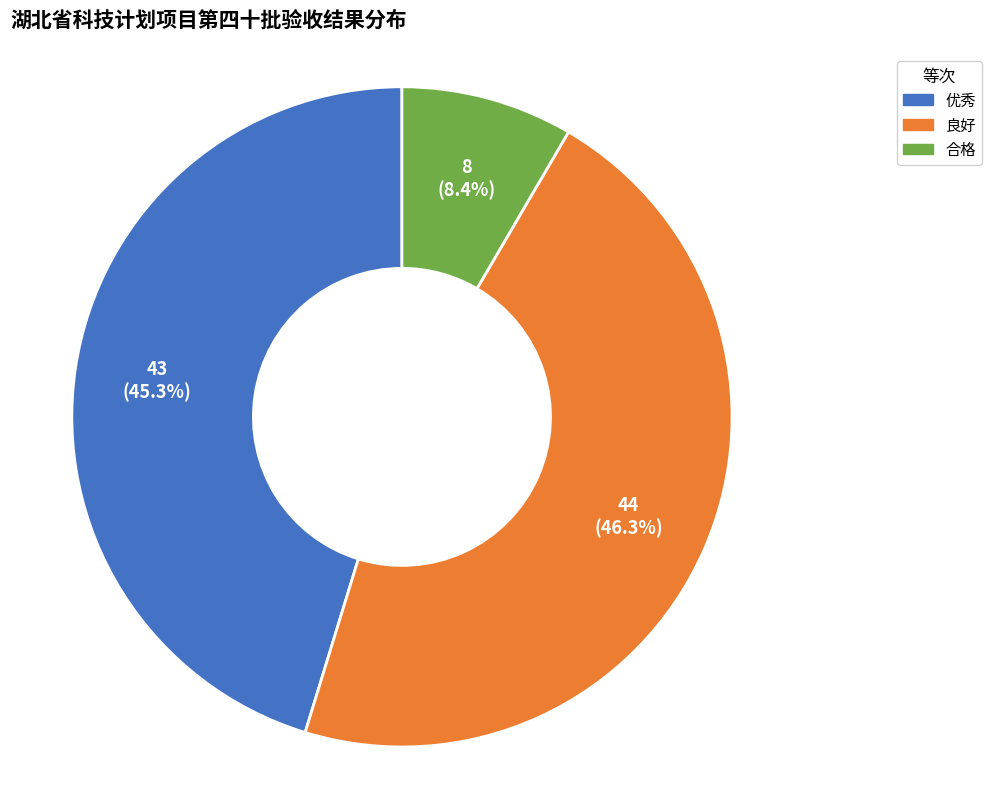

To the nearest percent, what percentage of the pie is 良好?

46%